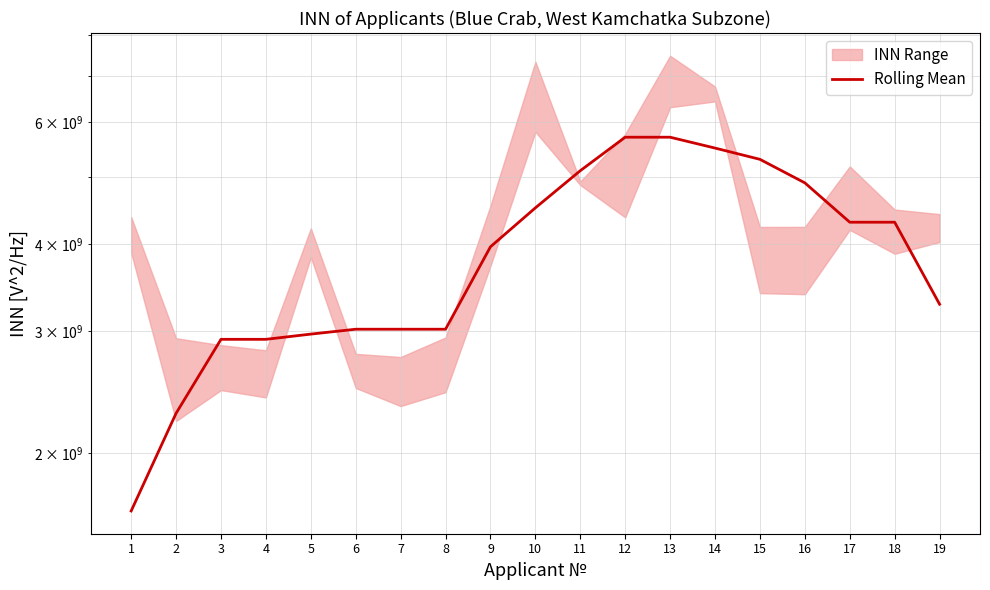

What is the difference between the values at 12 and 17?

1402337683.5